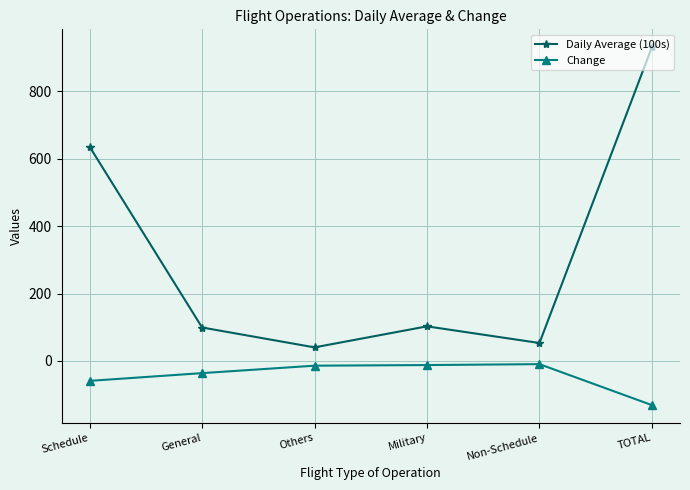

True or false: Change and Daily Average (100s) cross at least once.

False